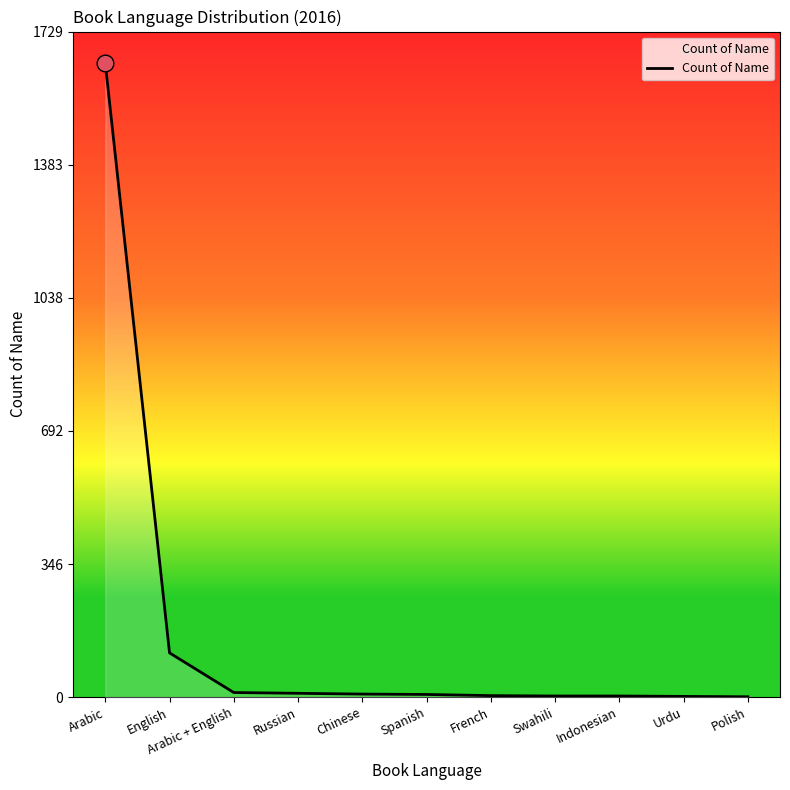

The value at English is 115. True or false?

True